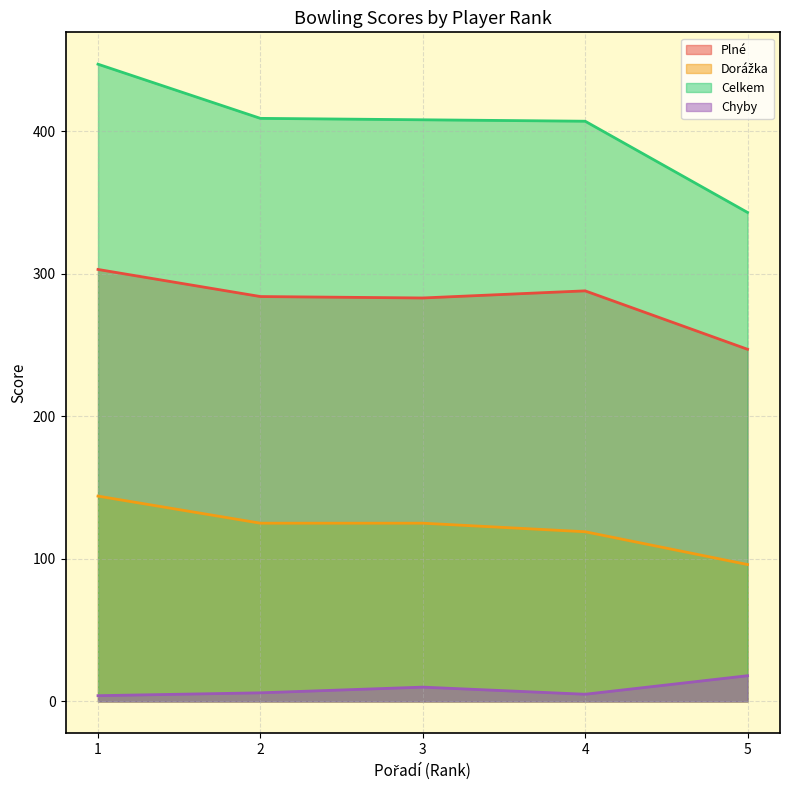

Rank the series by their average value, from highest to lowest.

Celkem, Plné, Dorážka, Chyby